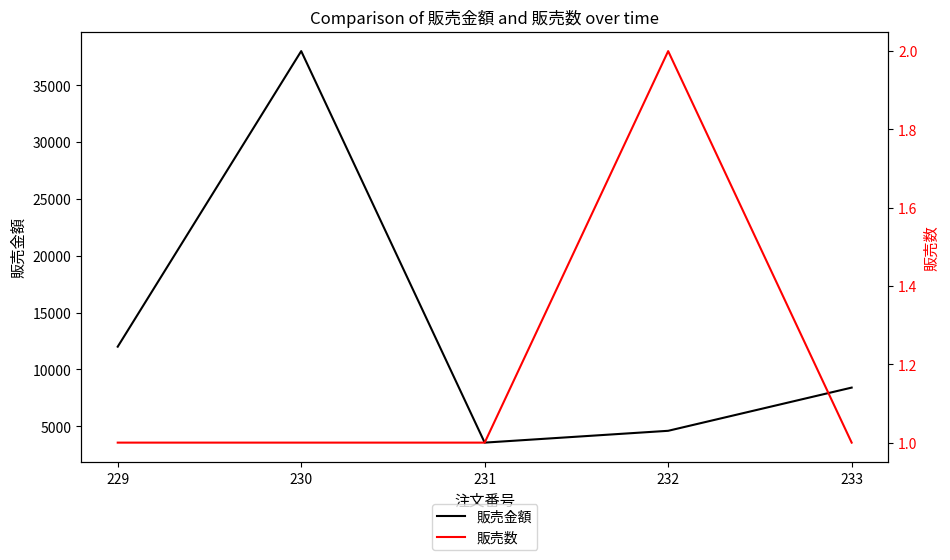

What is the approximate value of 販売金額 at 231?

3560